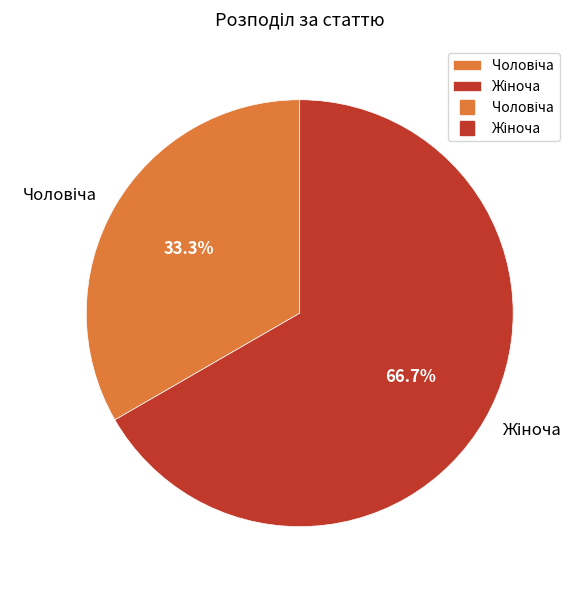

Does any single category account for the majority?

Yes